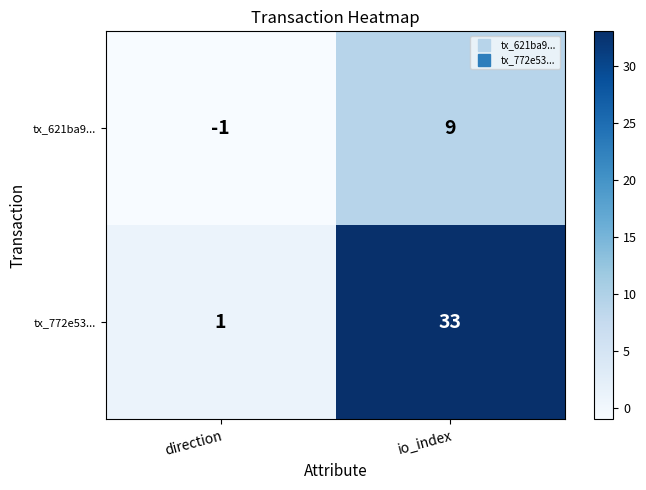

What is the average value of the tx_621ba9... series?

4